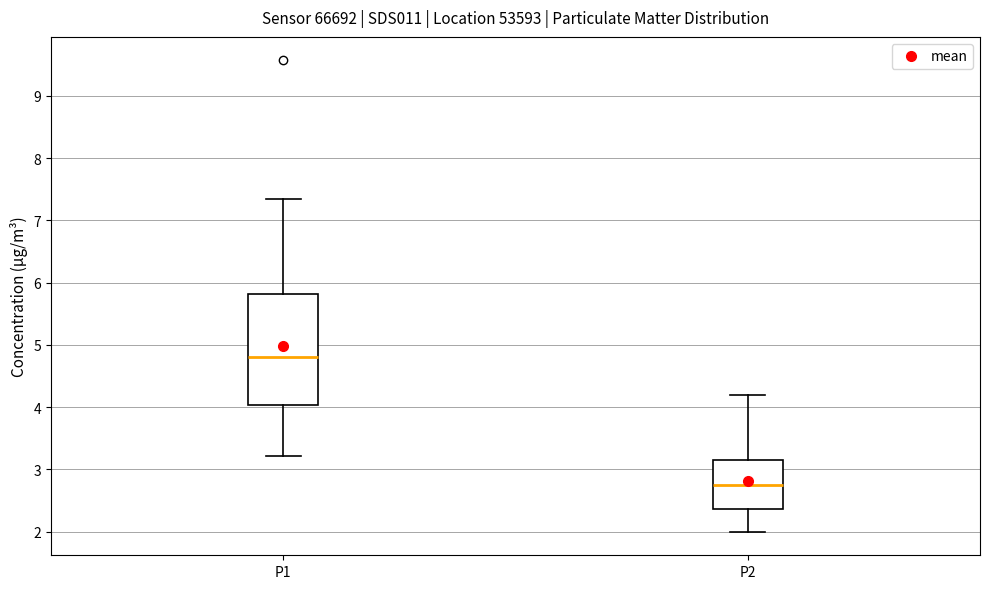

Which box has the lowest median line?

P2